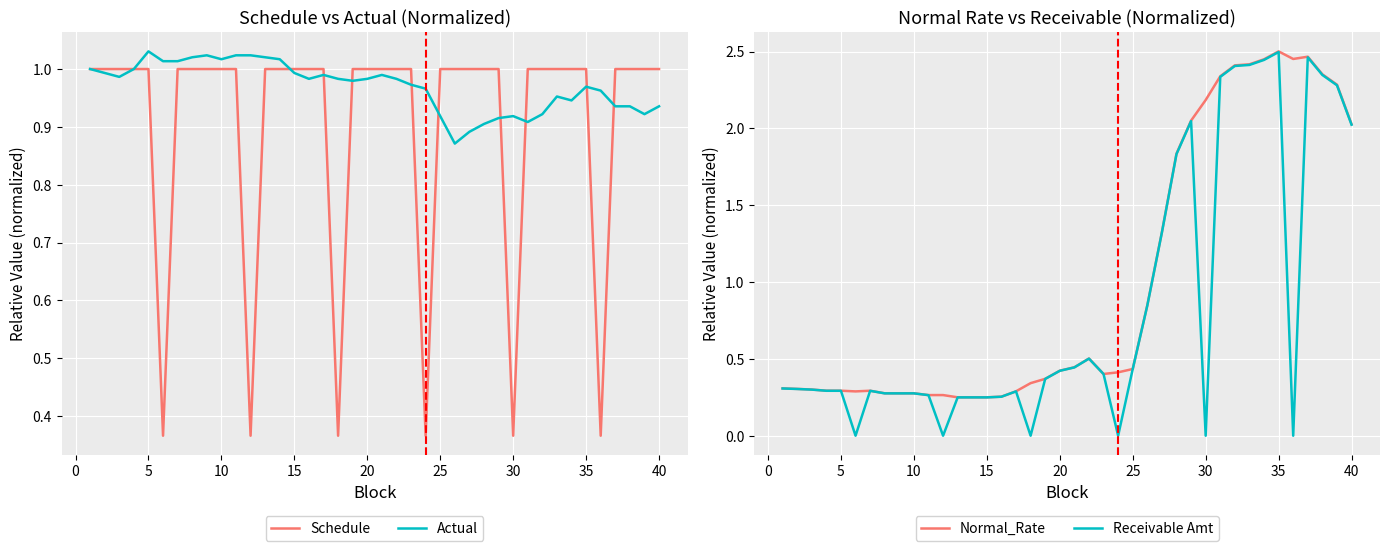

At how many categories does at least one series exceed 0?

40